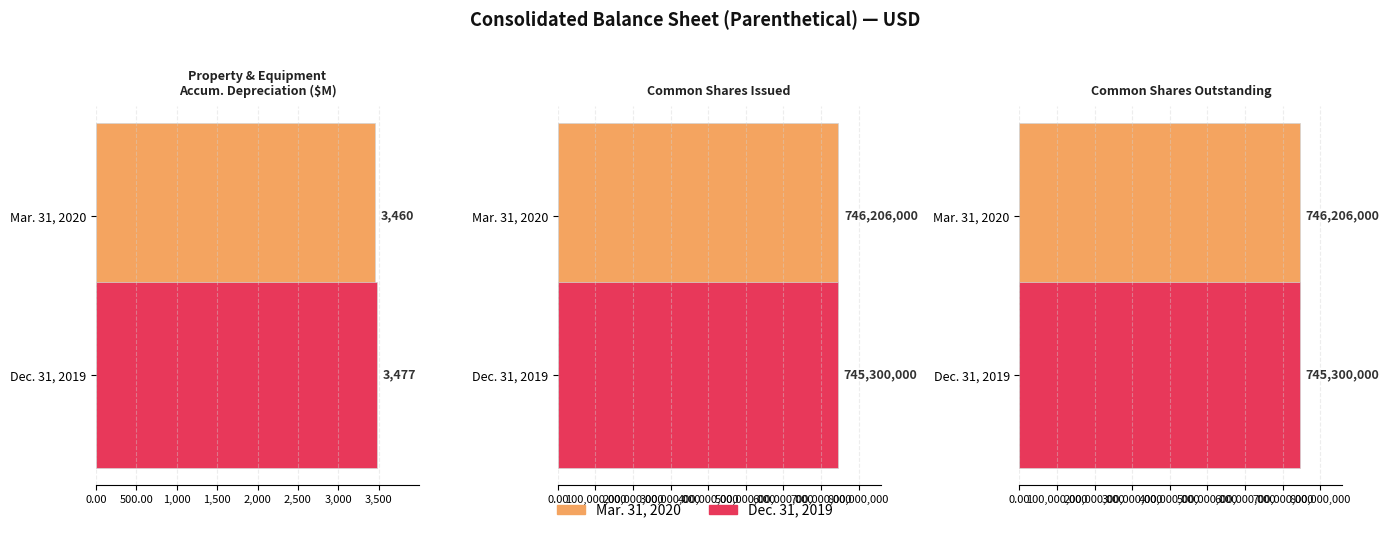

Is it true that Dec. 31, 2019 equals 745300000.0 at Common shares,
issued?

True